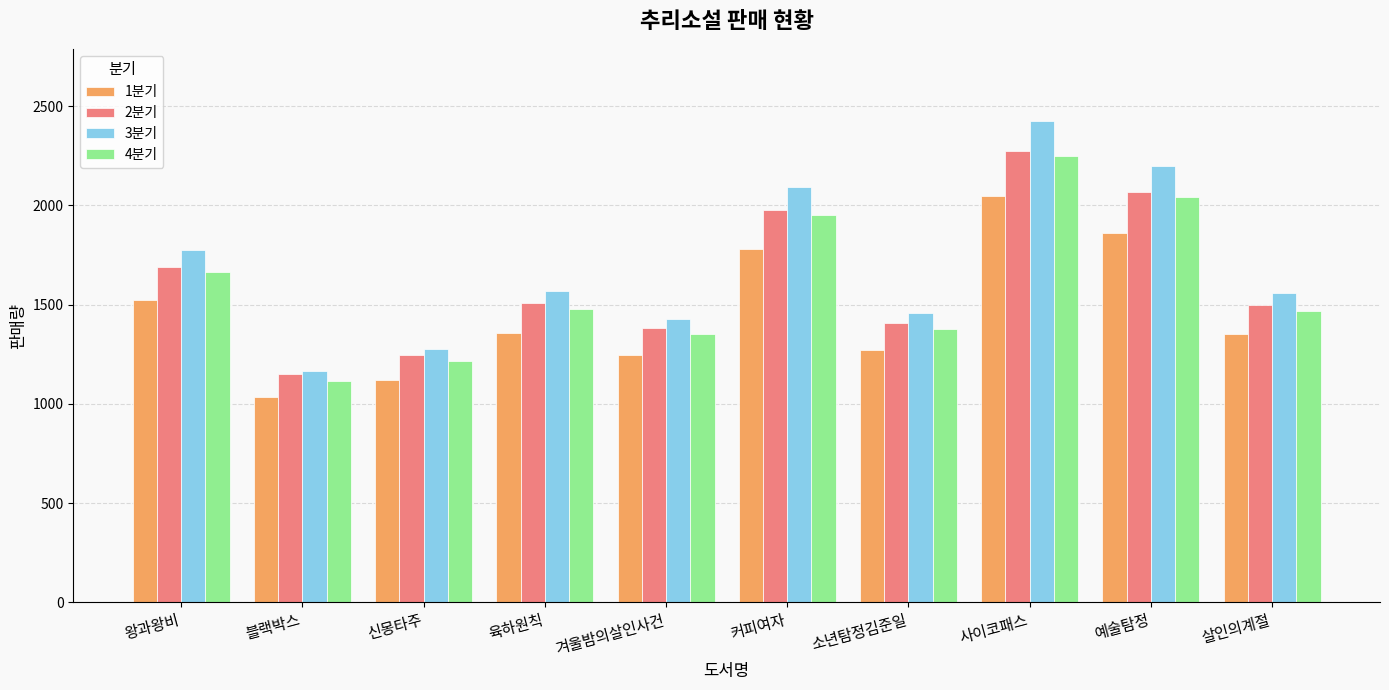

Which series has the widest spread of values?

3분기